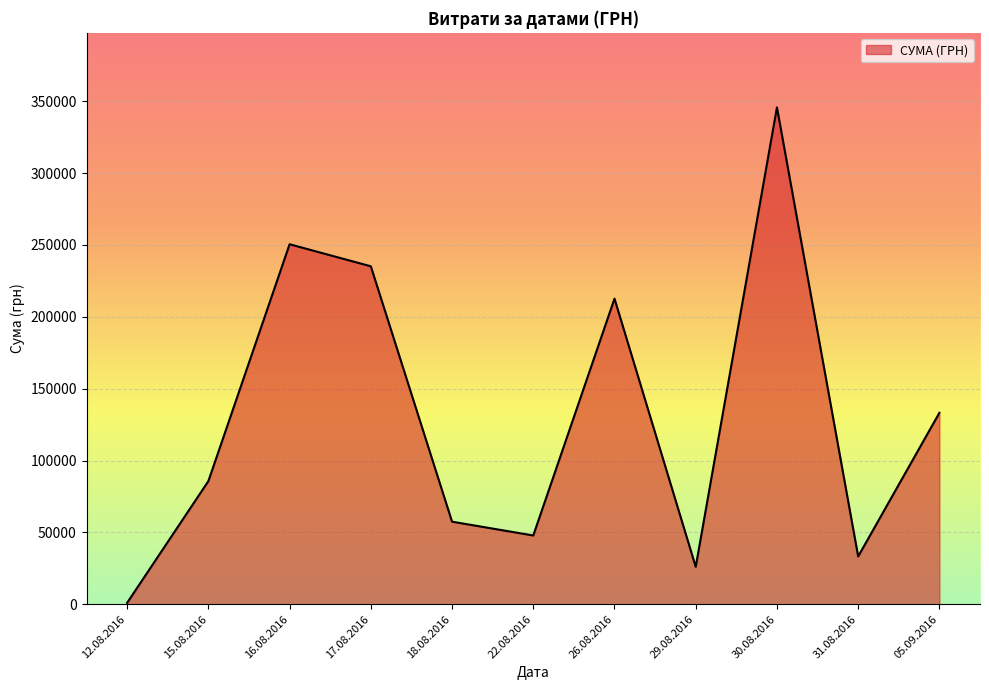

At which label is the value closest to 173342?

26.08.2016